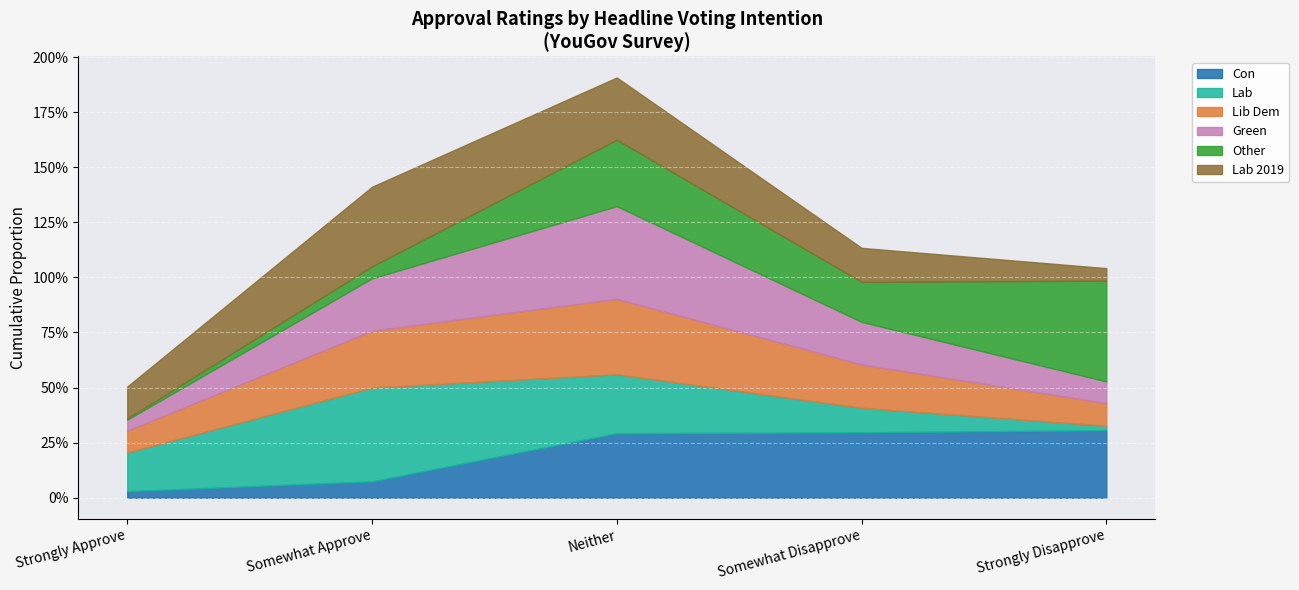

How many groups of bars are there?

5